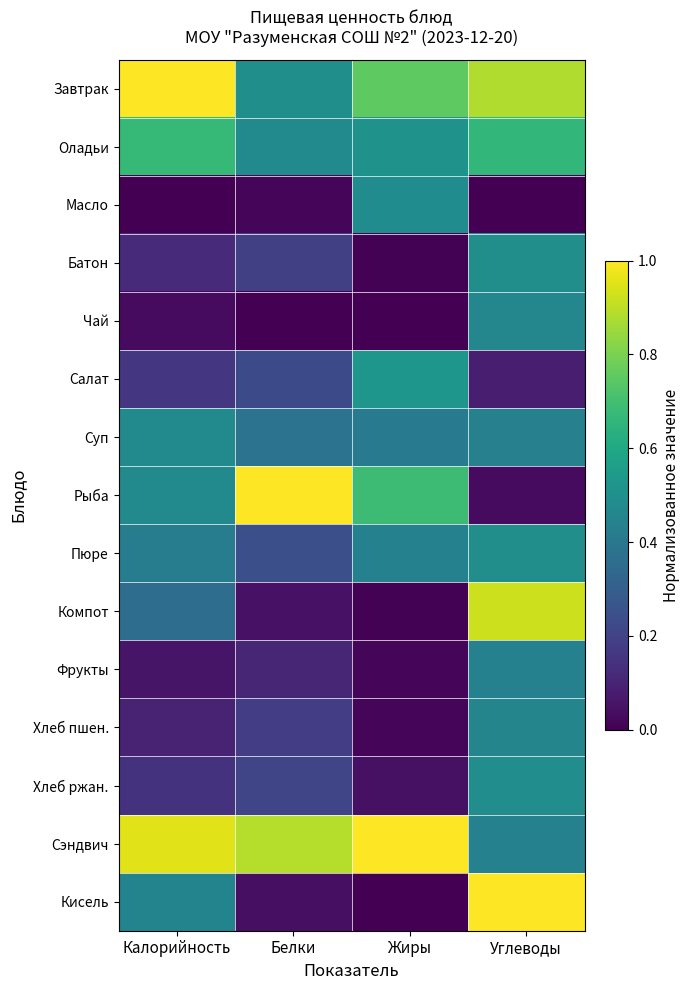

What is the spread (max minus min) of values at Углеводы?

1.0